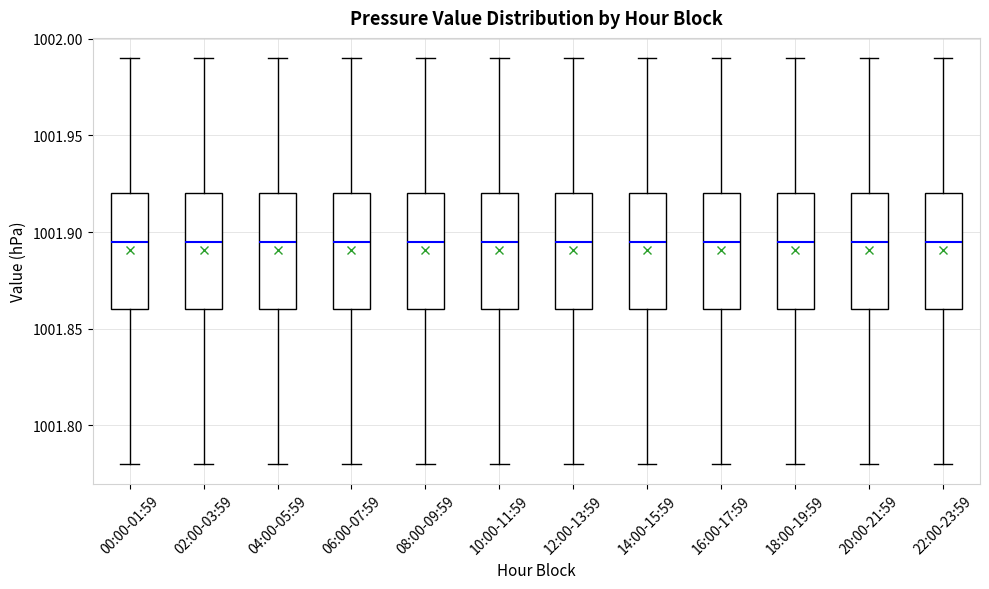

Where is the lower edge of the box for 12:00-13:59 on the y-axis? The values are not printed on the chart, so give them approximately, as read against the axis.

1001.860